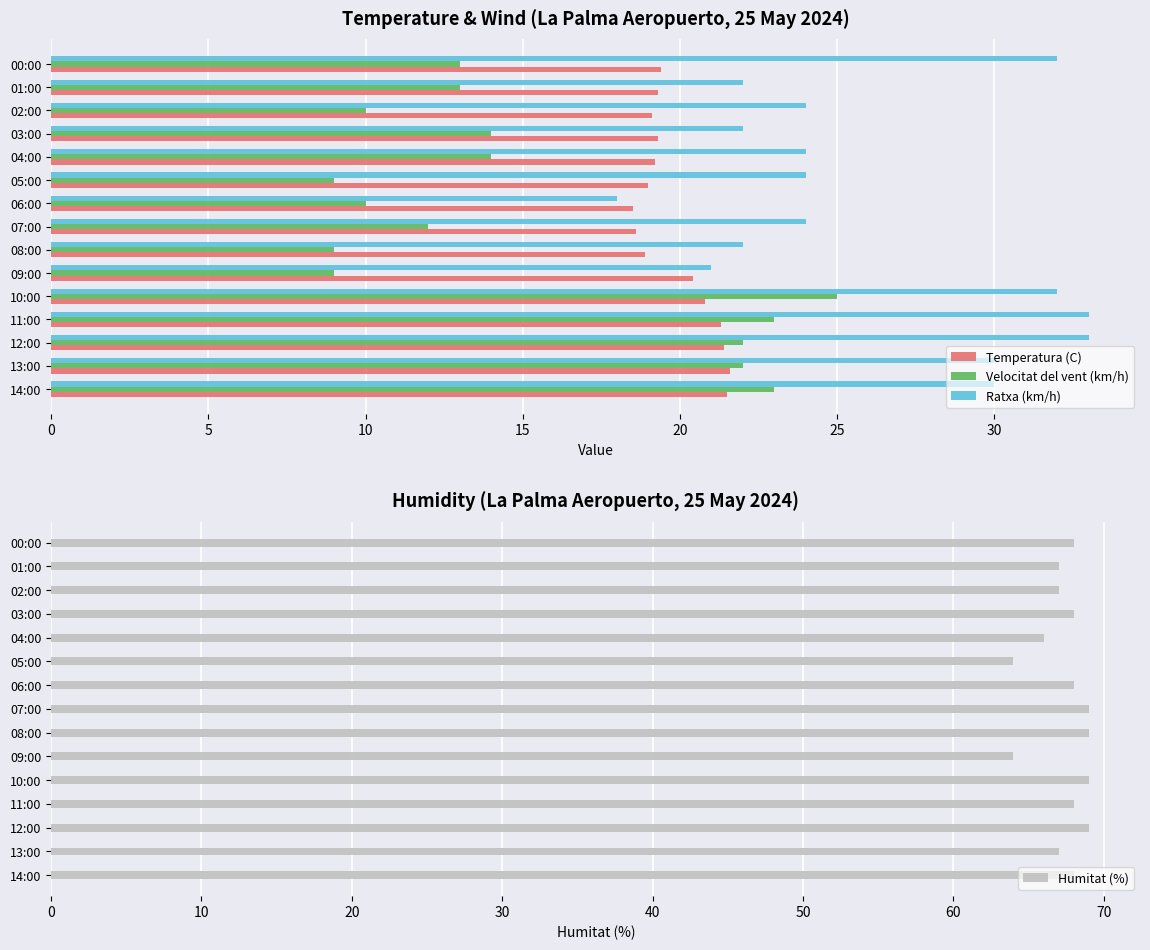

Is the value of Velocitat del vent (km/h) at 06:00 greater than the value of Temperatura (C) at 10:00?

No